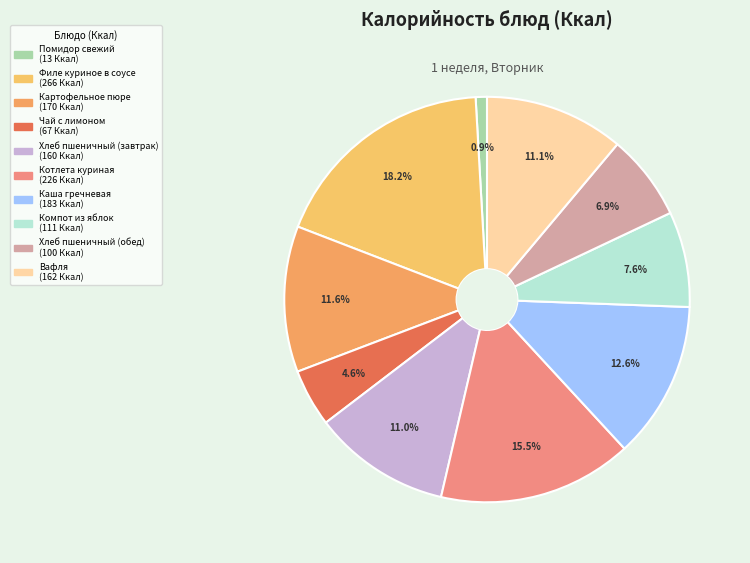

To the nearest percent, what is the combined percentage of Чай с лимоном and Компот из яблок?

12%